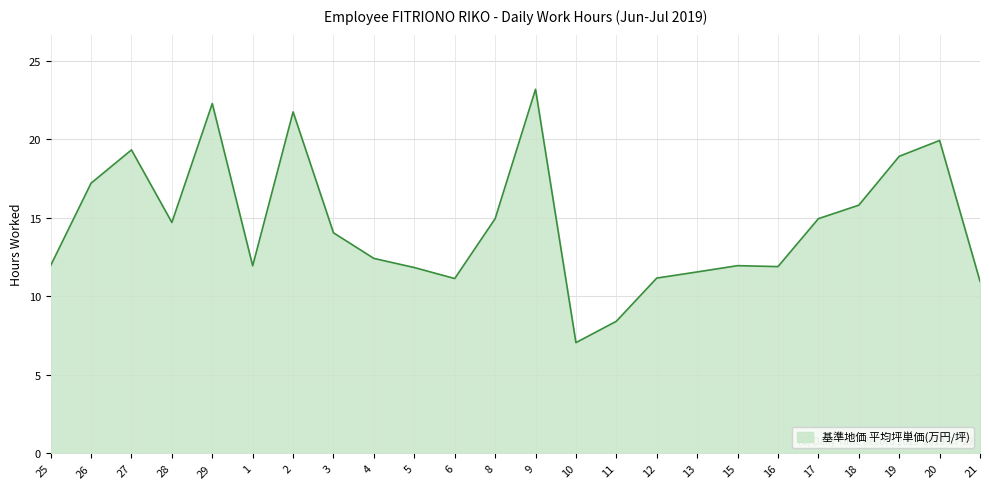

Does the chart display data point markers on the line(s)?

No